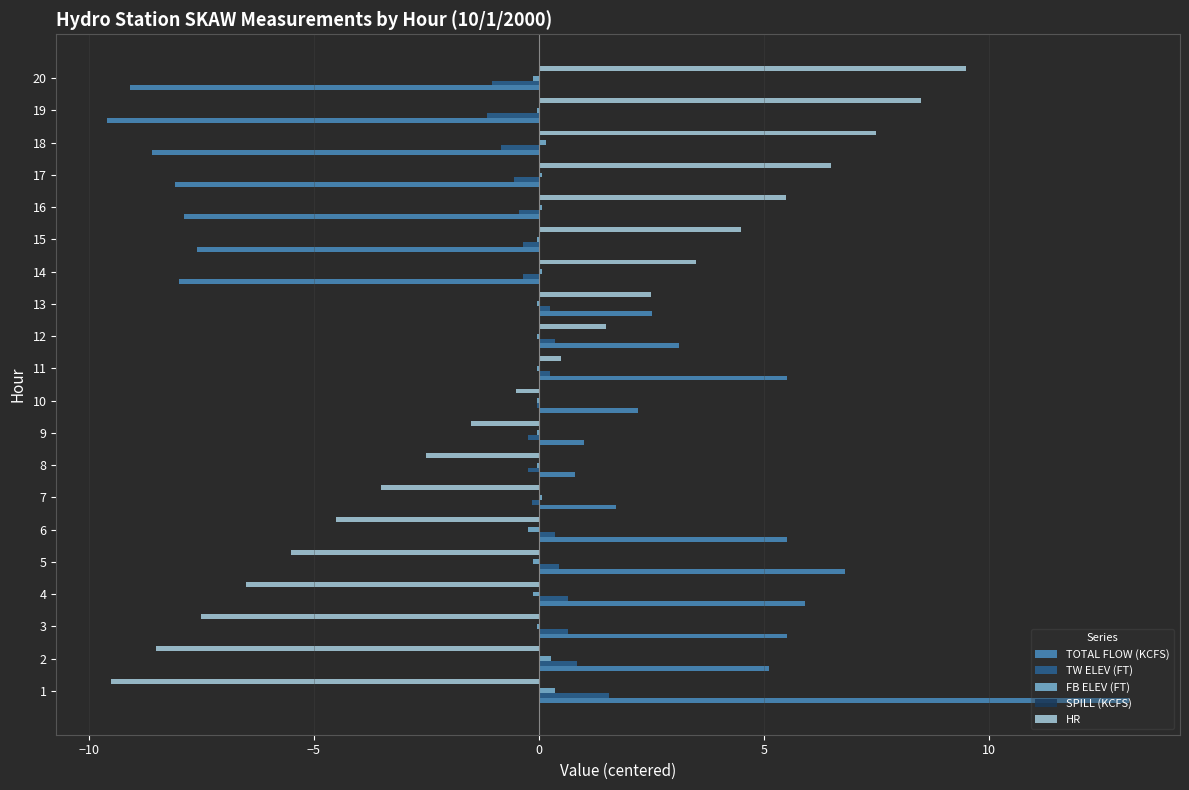

Is it true that TOTAL FLOW (KCFS) equals 5.5 at 3?

True